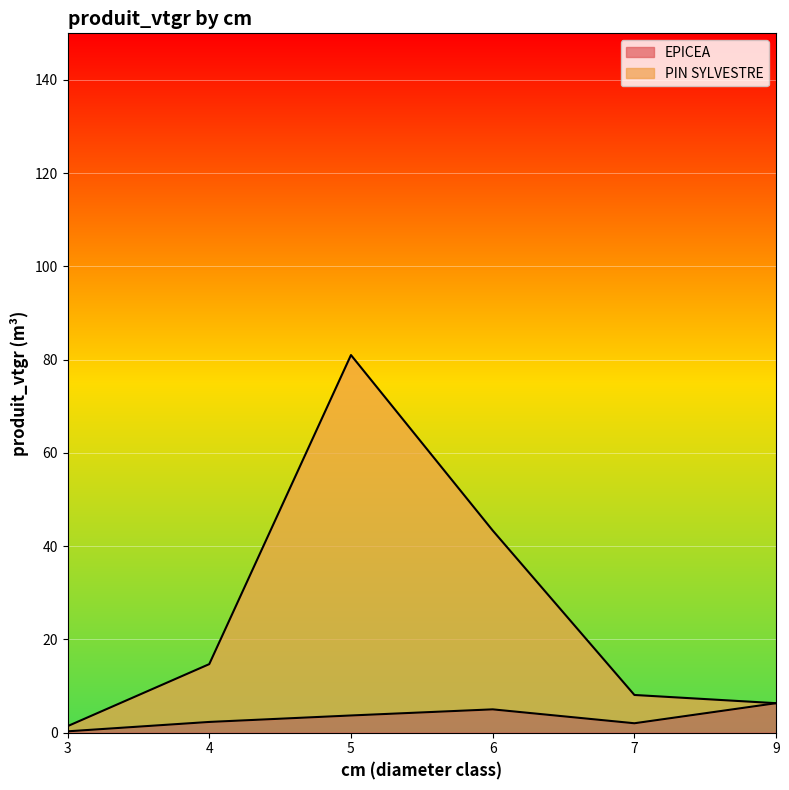

At how many categories does at least one series exceed 45?

1